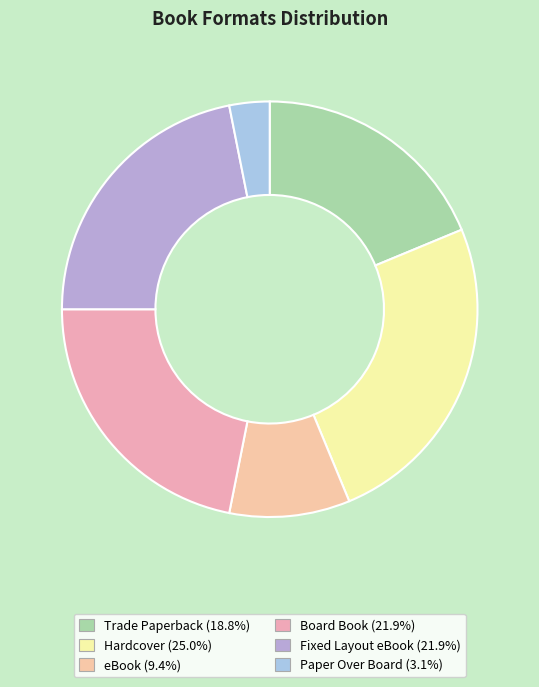

True or false: Board Book accounts for 30% of the total.

False